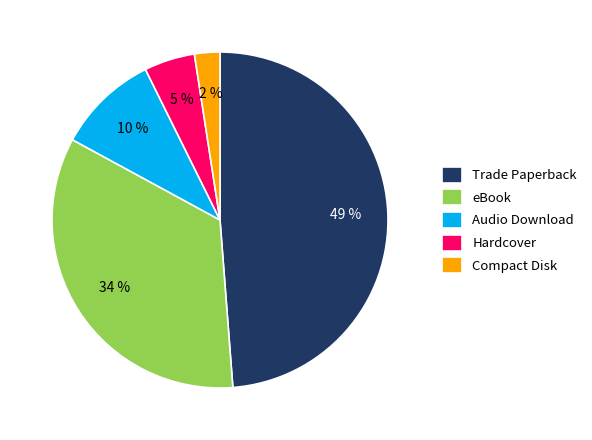

To the nearest percent, what portion does Compact Disk represent?

2%